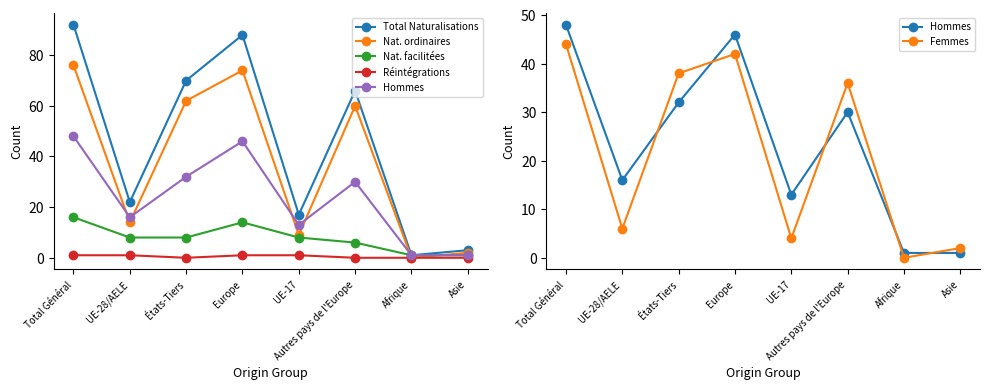

What are all the series names shown in the legend?

Total Naturalisations, Nat. ordinaires, Nat. facilitées, Réintégrations, Hommes, Femmes